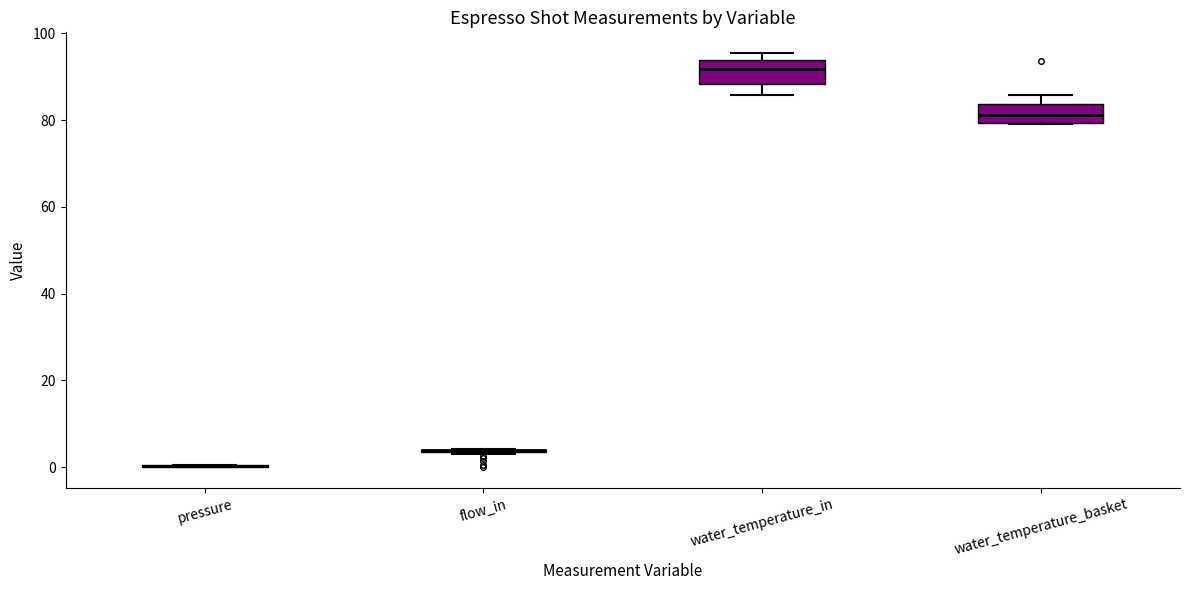

Where does the upper whisker of the box for water_temperature_basket end on the y-axis? The values are not printed on the chart, so give them approximately, as read against the axis.

86